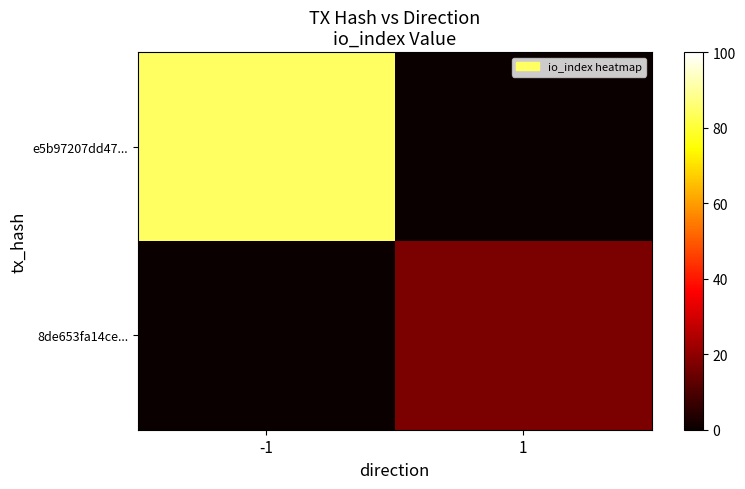

Reading left to right, extract all data points from this chart.

e5b97207dd47...: -1=84	1=0
8de653fa14ce...: -1=0	1=17